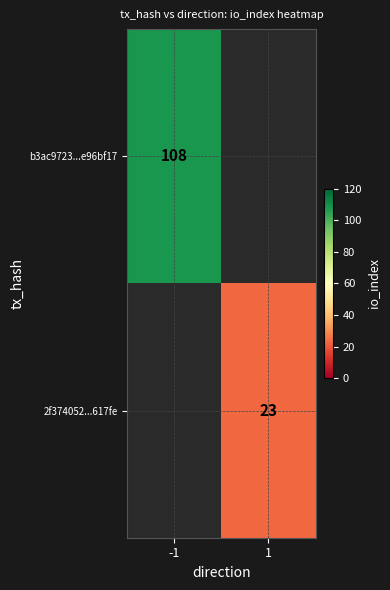

Is it true that 2f374052...617fe equals 6 at 1?

False